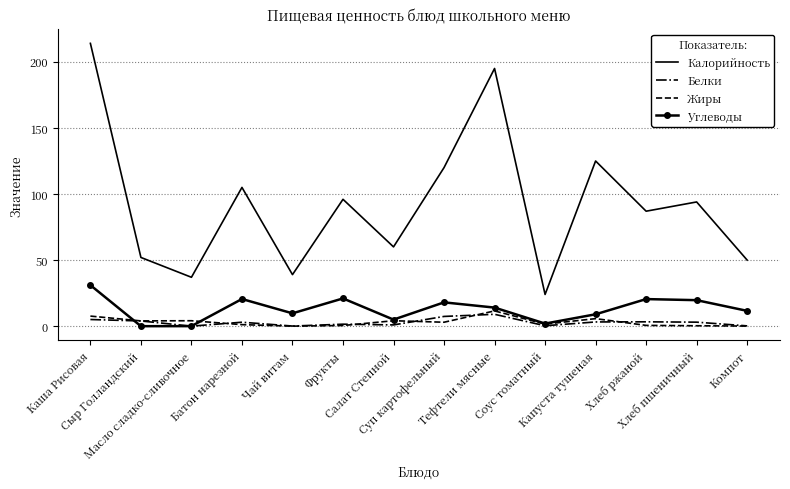

What is the minimum value for Калорийность?

24.0